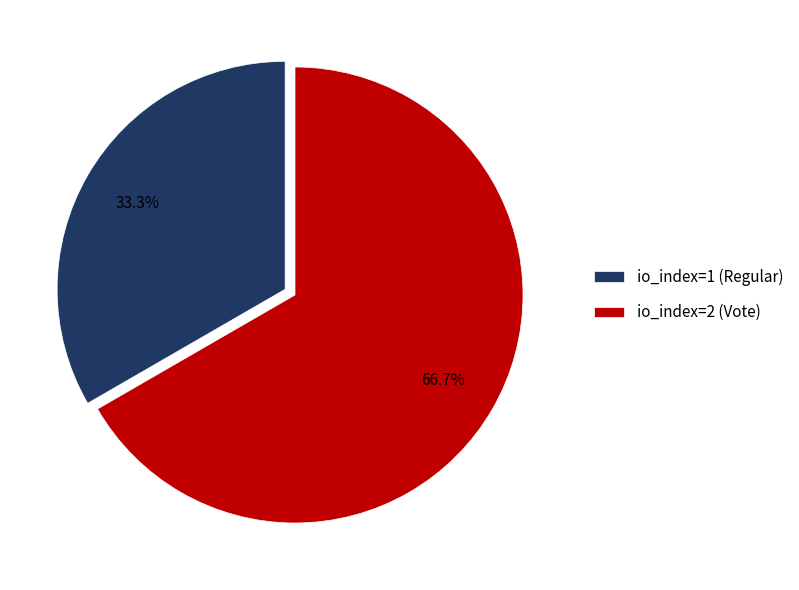

Does io_index=1 (Regular) account for over 50% of the chart?

No